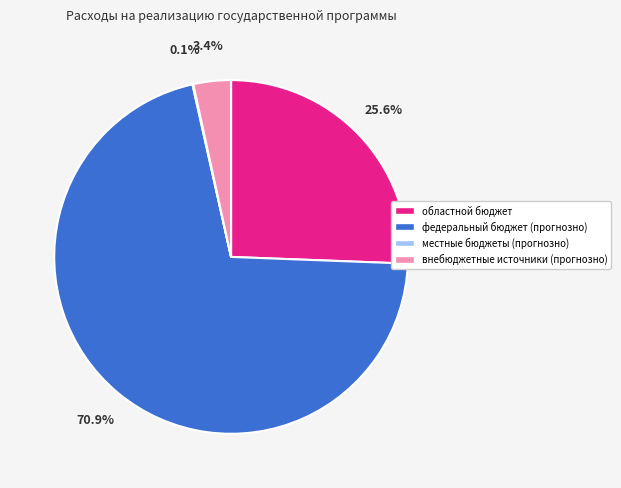

Is the sum of внебюджетные источники (прогнозно) and областной бюджет greater than half?

No